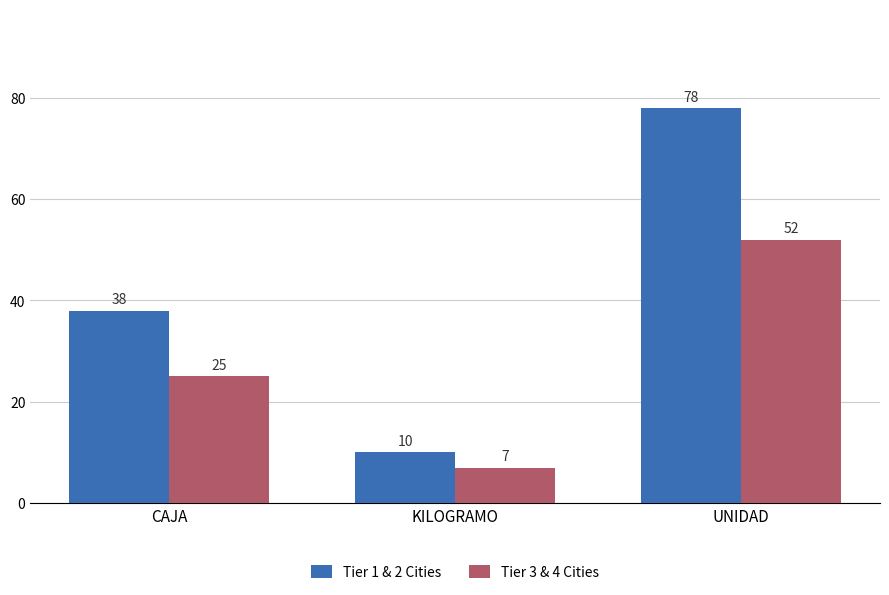

What is the label of the 3rd bar from the left?

UNIDAD